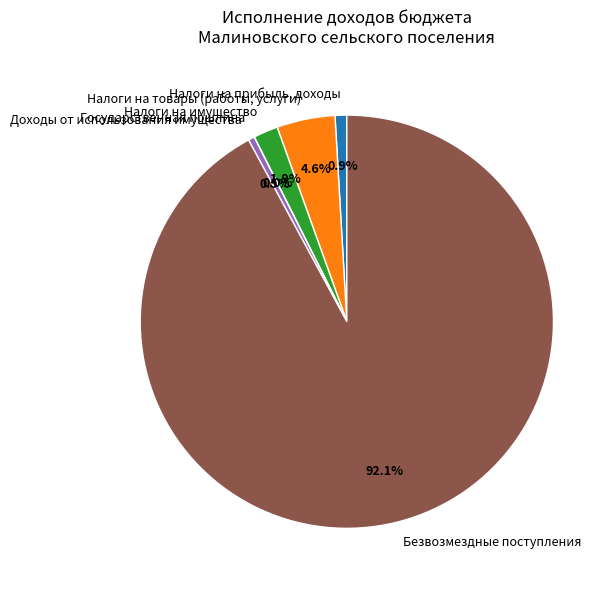

Is there a majority slice in this chart?

Yes